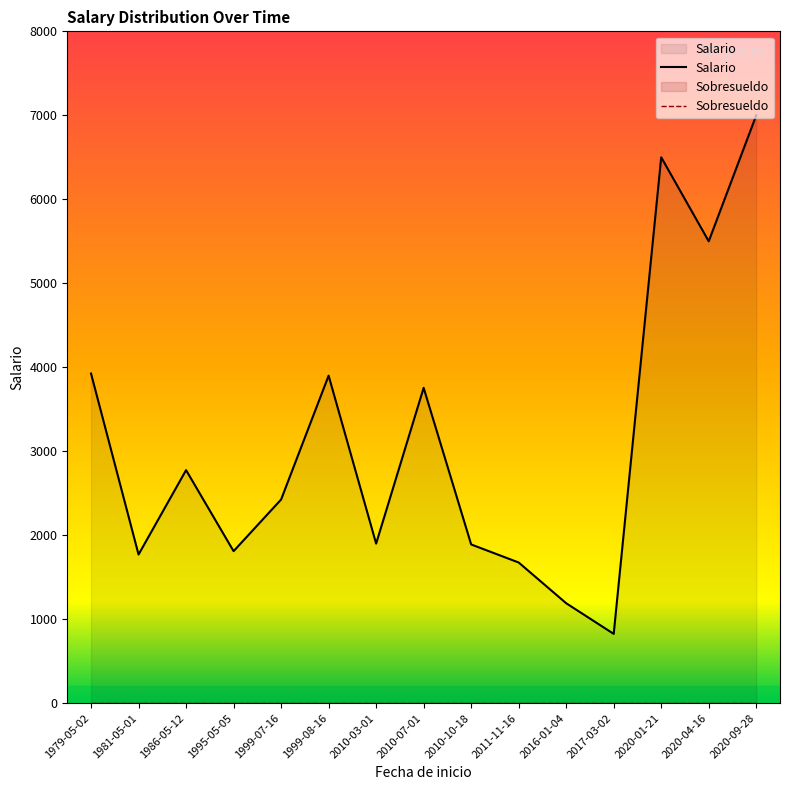

At which category does Salario reach its first local peak?

1986-05-12